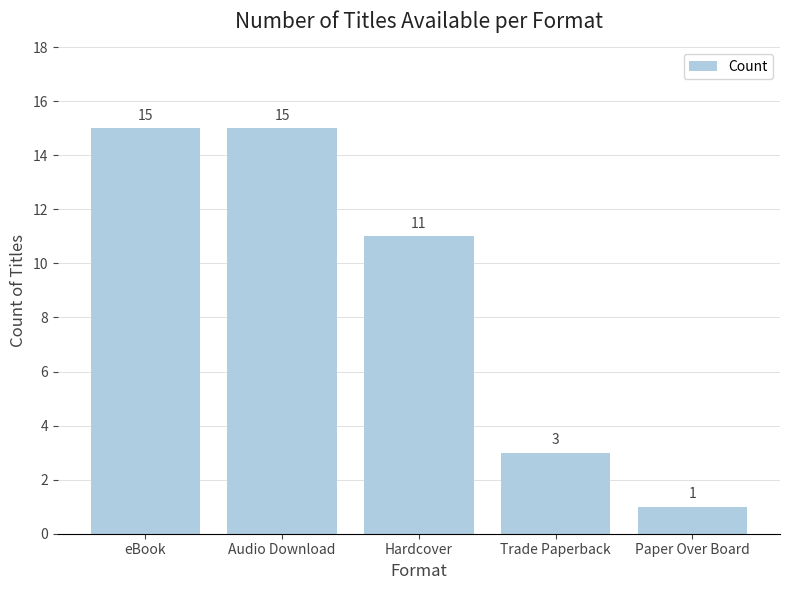

What is the change in value from eBook to Hardcover?

-4